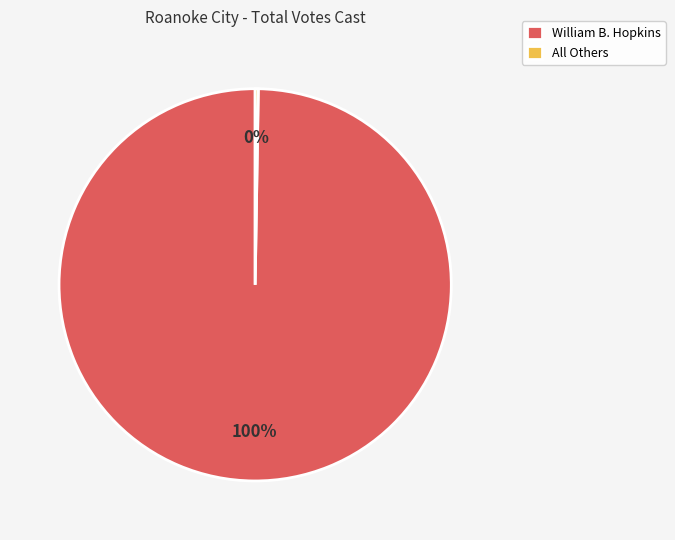

What is the largest slice in the pie chart?

William B. Hopkins